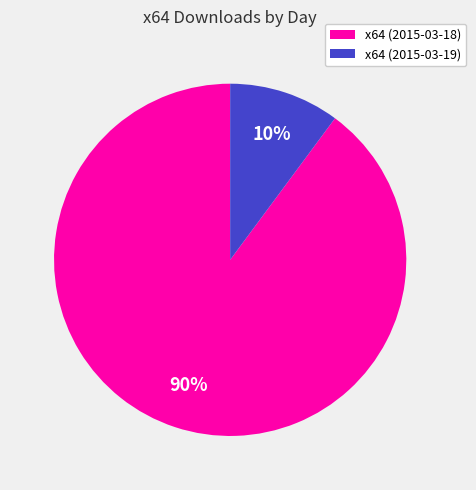

Does x64 (2015-03-19) account for over 50% of the chart?

No